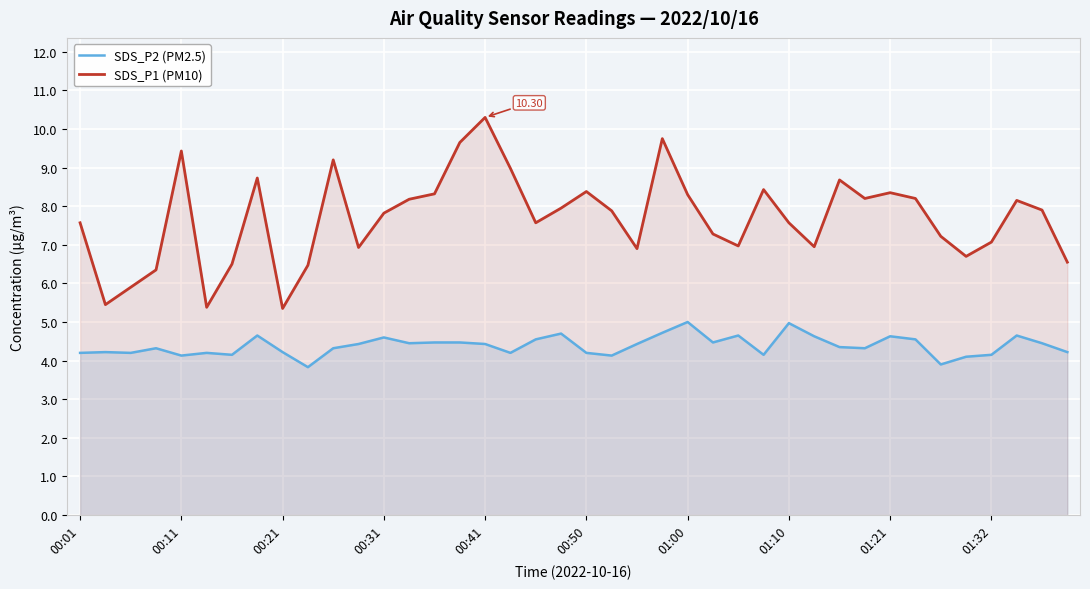

Which series has the largest range (max minus min)?

SDS_P1 (PM10)